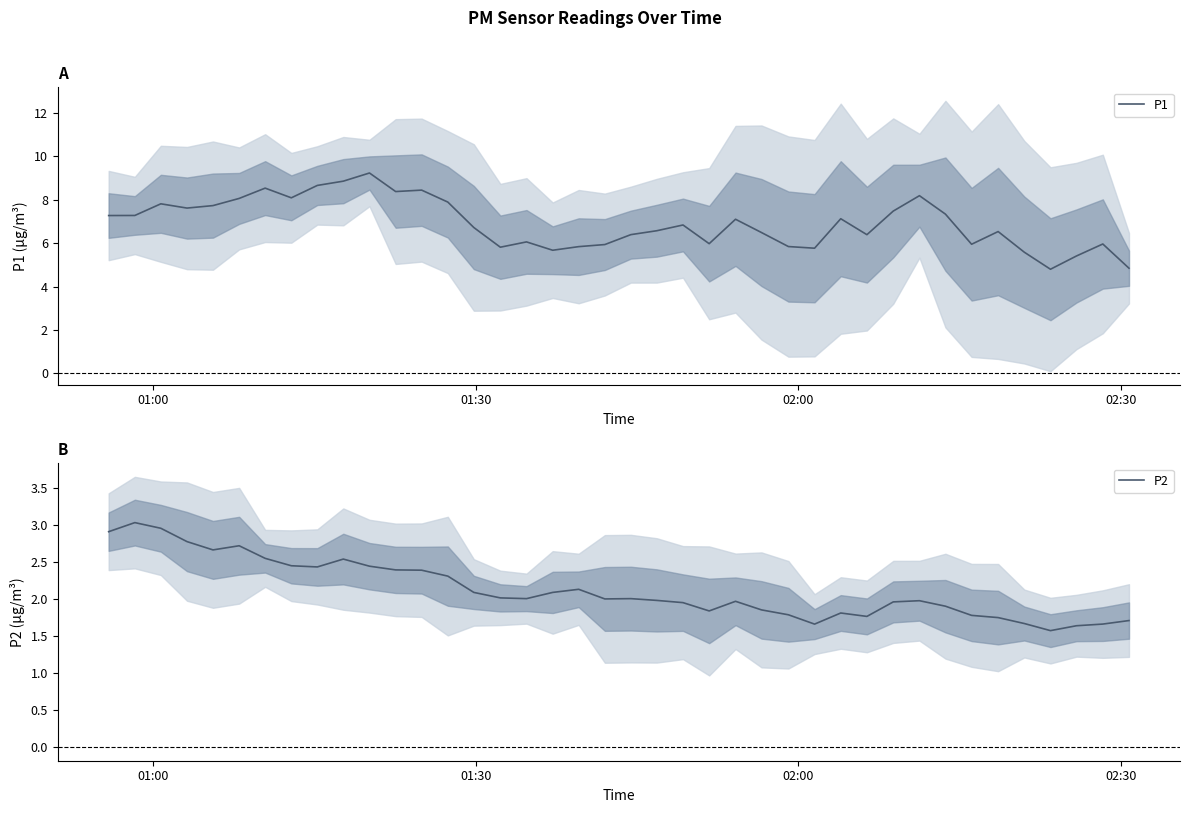

Rank the series by their average value, from highest to lowest.

P1, P2